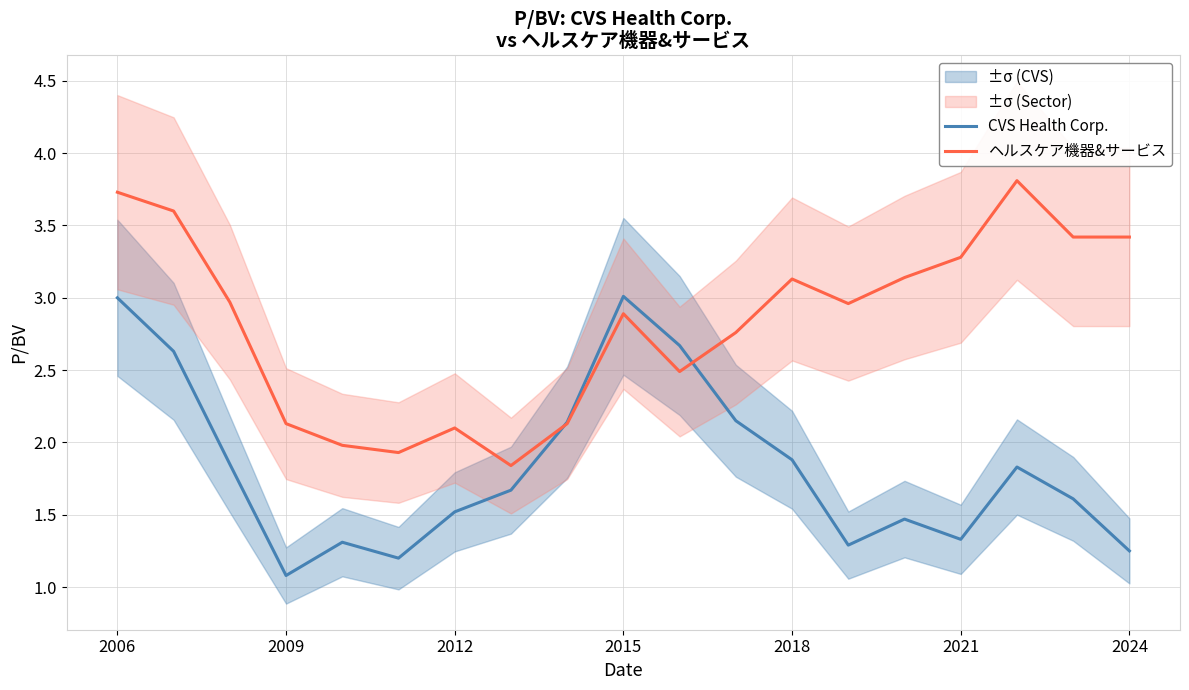

At which category is the sum across all series the highest?

2006